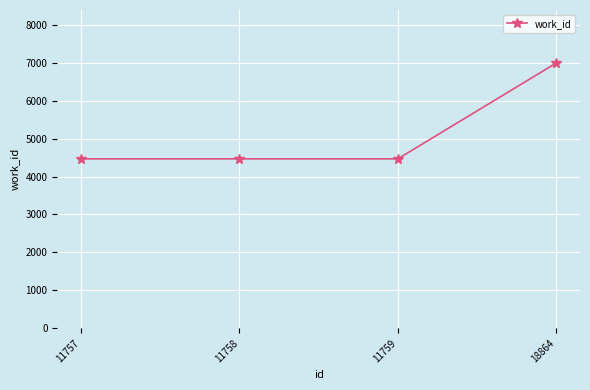

What is the ratio of the value at 18864 to the value at 11757?

1.6